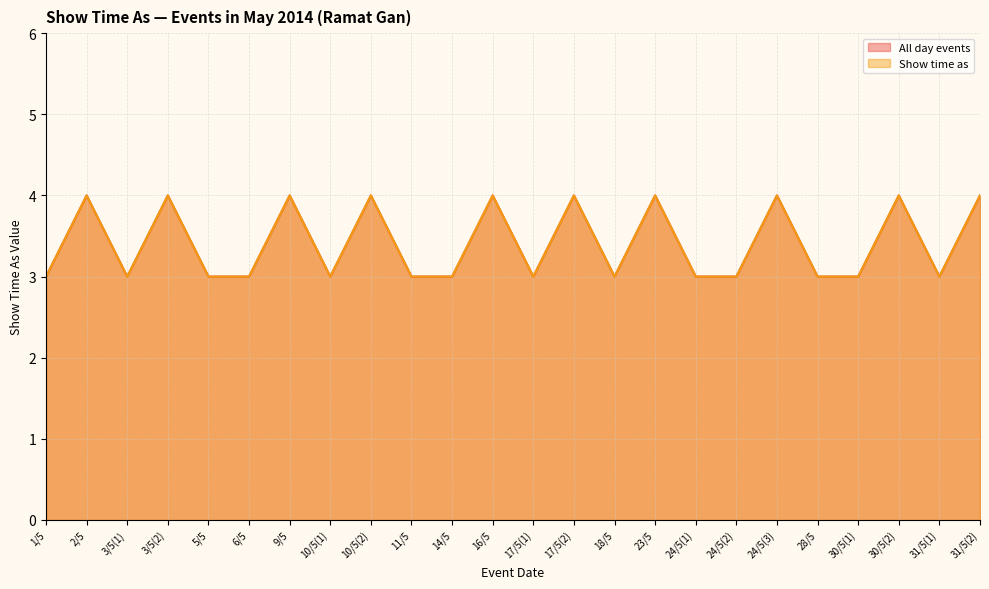

True or false: Show time as and All day events cross at least once.

False